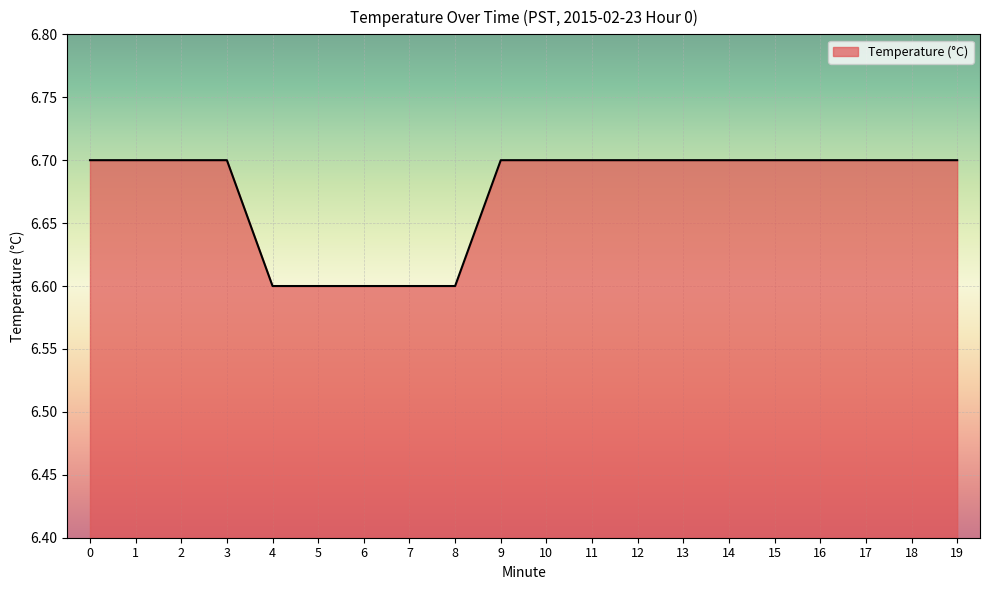

The chart shows a value of 9.3 at 9. True or false?

False